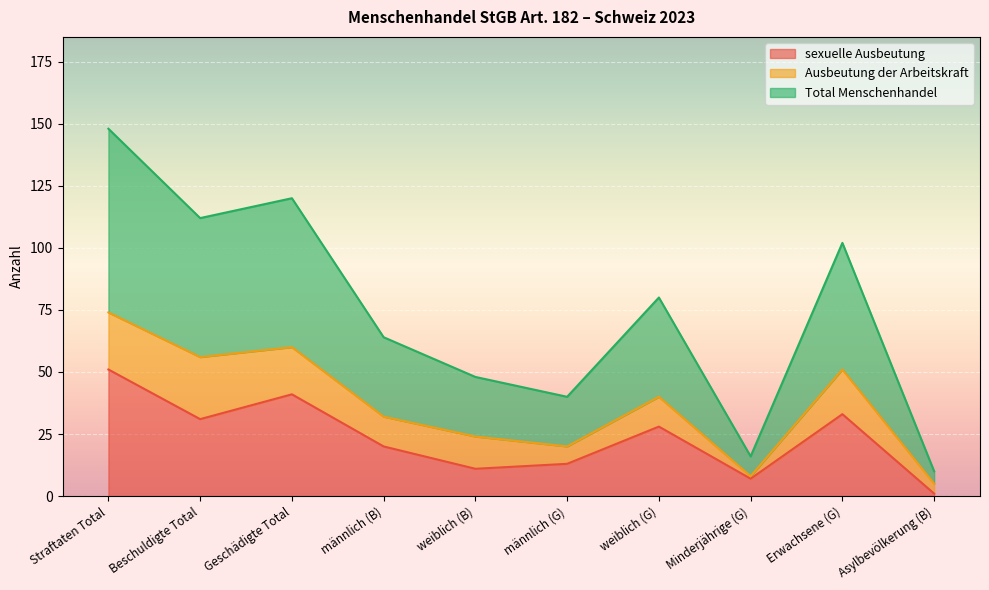

What value does the sexuelle Ausbeutung series have at Erwachsene (G)?

33